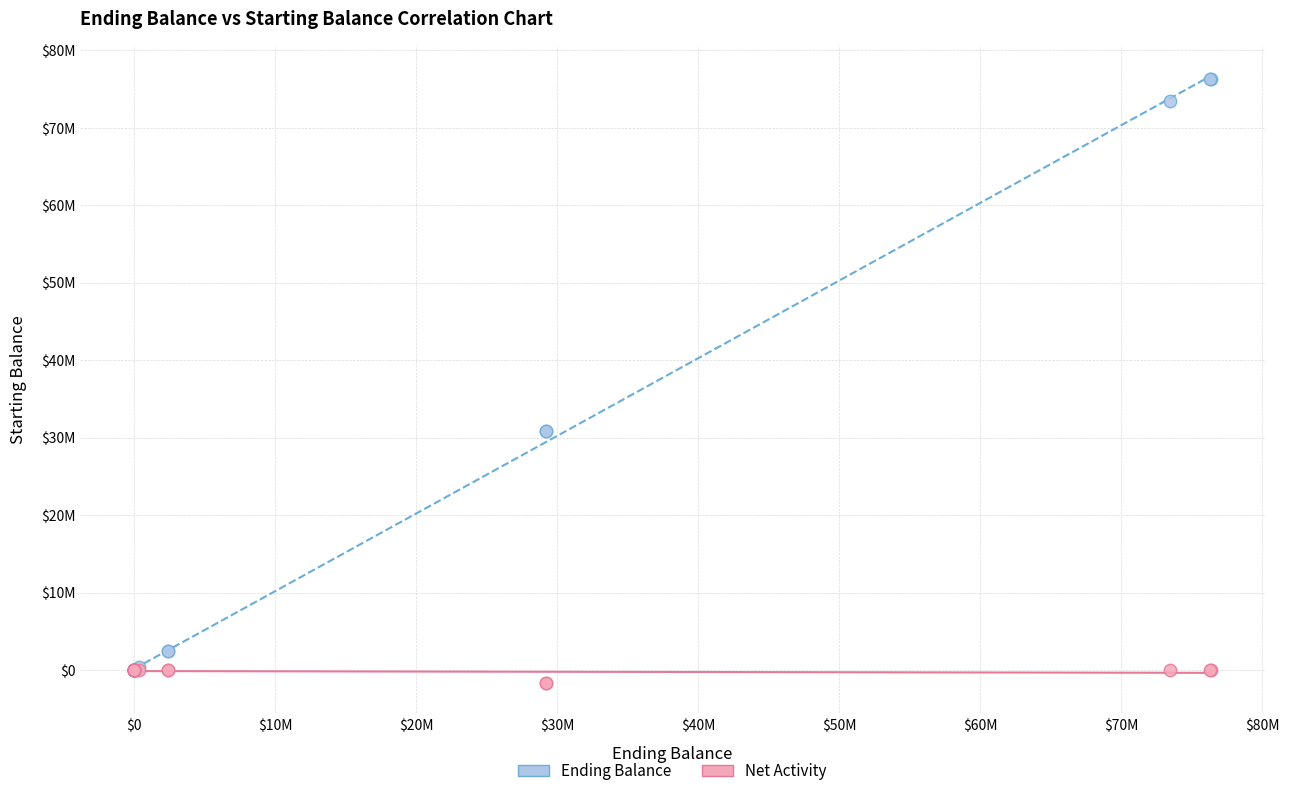

Which series reaches the minimum Y coordinate?

Net Activity